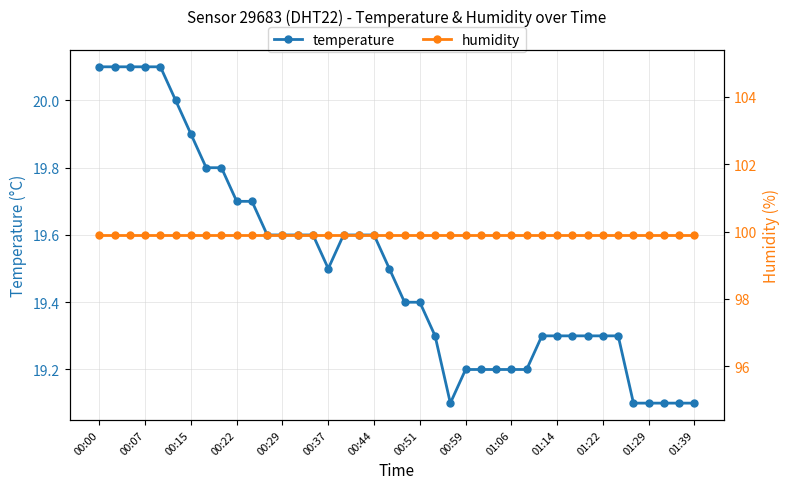

Reading left to right, transcribe all the data shown in this chart.

temperature: 20.1	20.1	20.1	20.1	20.1	20.0	19.9	19.8	19.8	19.7	19.7	19.6	19.6	19.6	19.6	19.5	19.6	19.6	19.6	19.5	19.4	19.4	19.3	19.1	19.2	19.2	19.2	19.2	19.2	19.3	19.3	19.3	19.3	19.3	19.3	19.1	19.1	19.1	19.1	19.1
humidity: 99.9	99.9	99.9	99.9	99.9	99.9	99.9	99.9	99.9	99.9	99.9	99.9	99.9	99.9	99.9	99.9	99.9	99.9	99.9	99.9	99.9	99.9	99.9	99.9	99.9	99.9	99.9	99.9	99.9	99.9	99.9	99.9	99.9	99.9	99.9	99.9	99.9	99.9	99.9	99.9